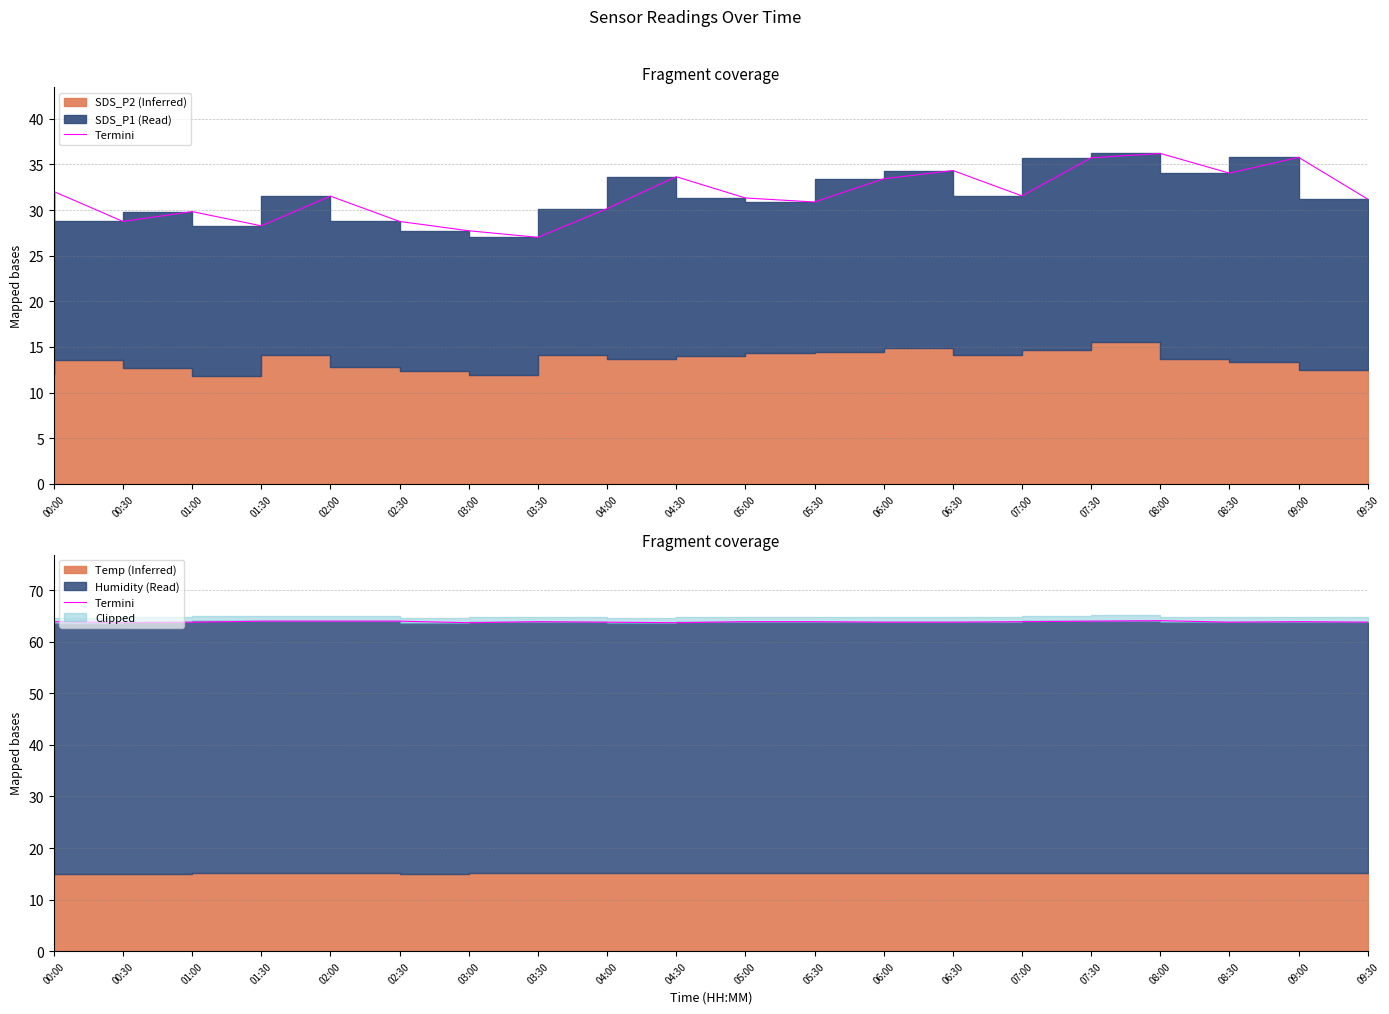

What is the value of the 5th point from the left?

64.0